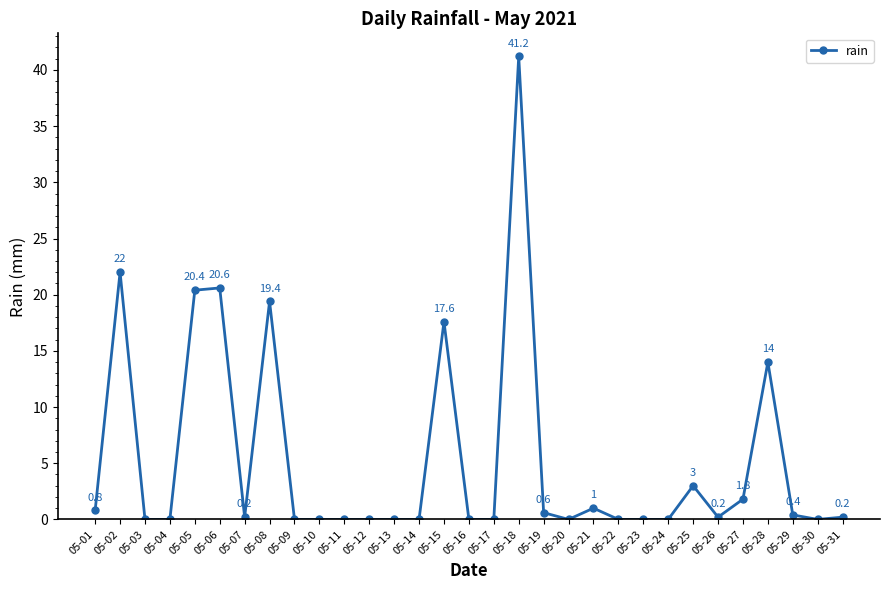

What is the maximum value shown in the chart?

41.2